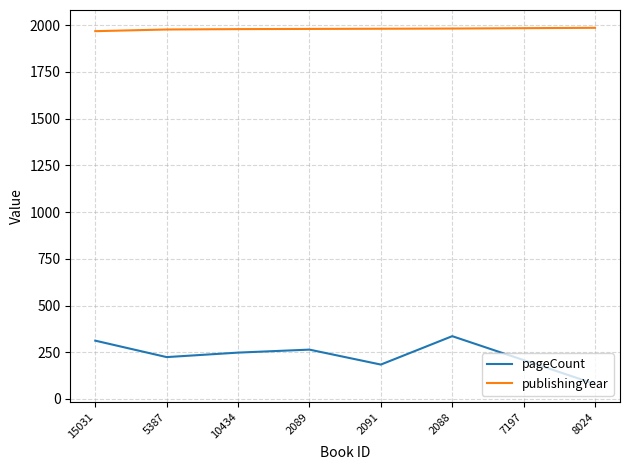

List the series in order of their peak value, lowest first.

pageCount, publishingYear